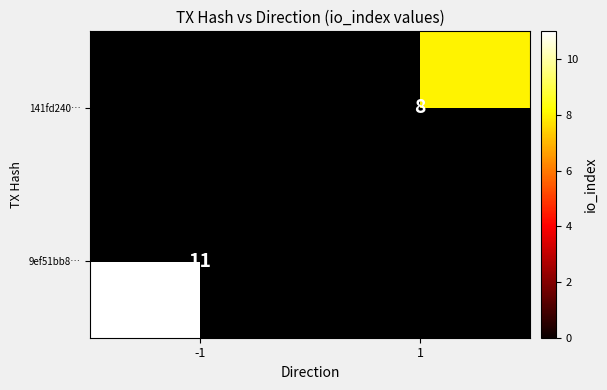

What is the greatest value displayed?

11.0